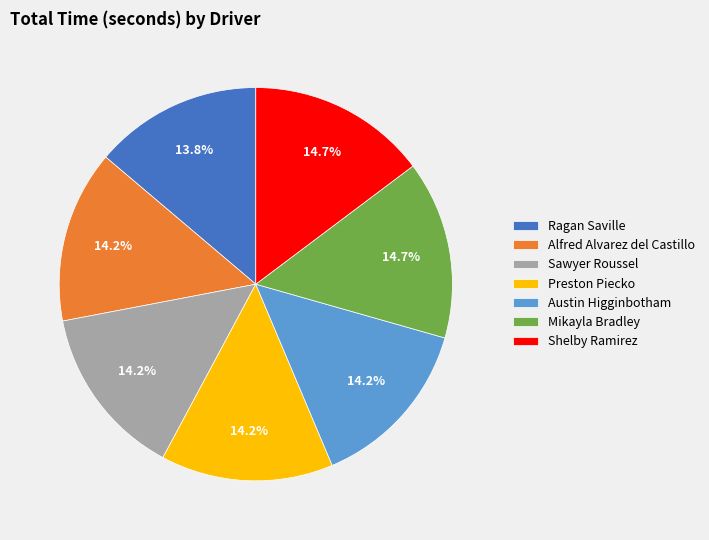

To the nearest percent, what is the average slice percentage?

14%